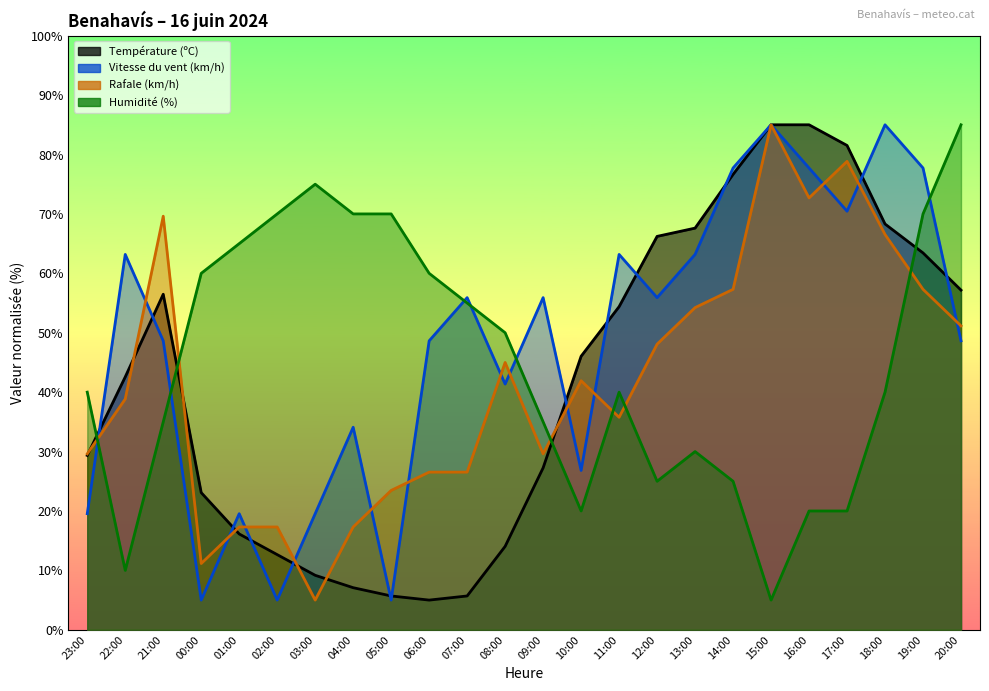

Which category has the highest value across all series?

15:00